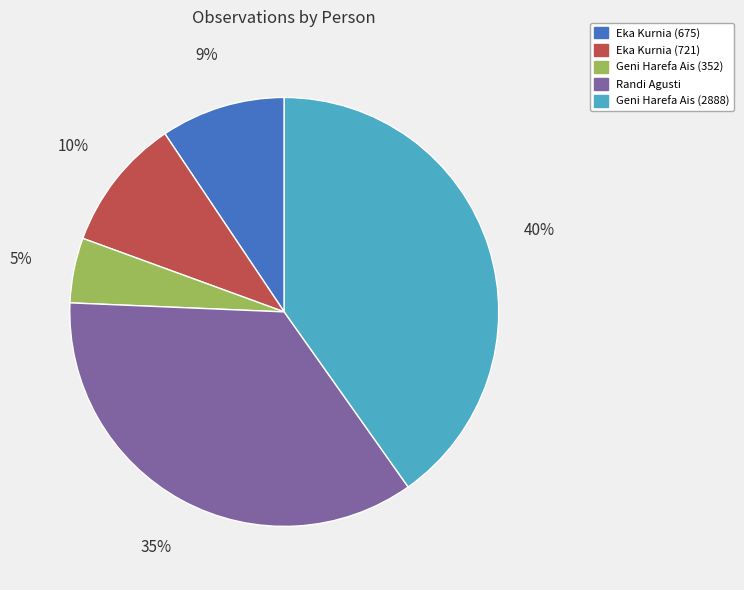

Do Eka Kurnia (675) and Geni Harefa Ais (352) together represent more than half of the pie?

No